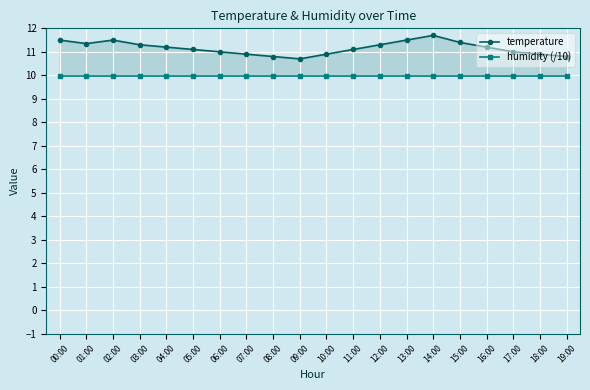

At how many categories does at least one series exceed 10?

20